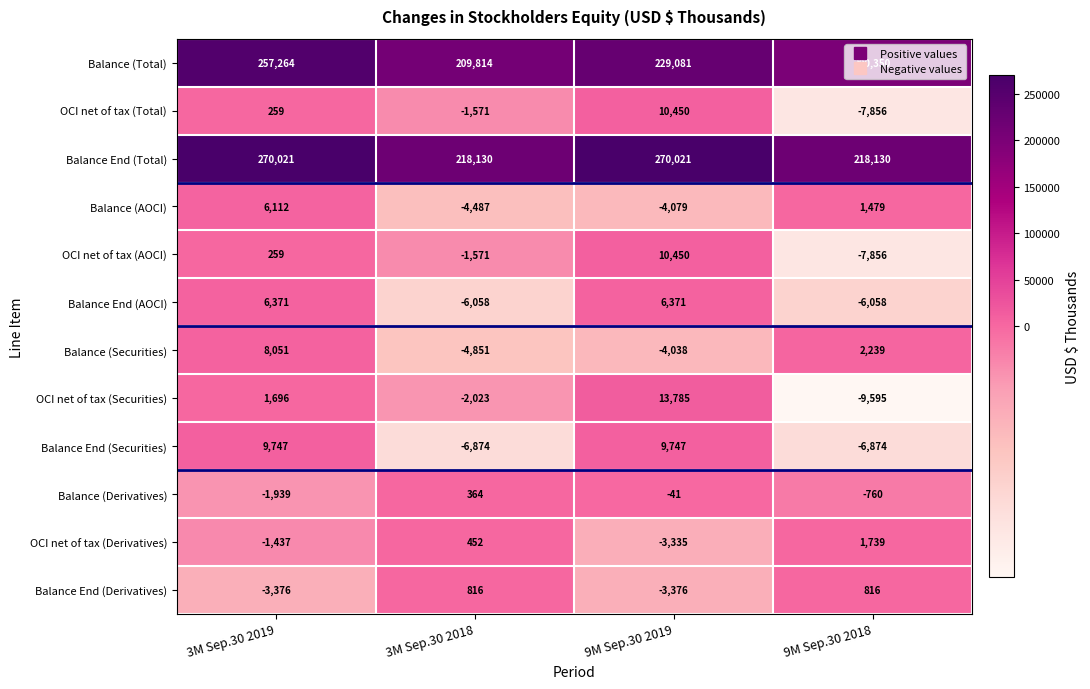

At how many categories does at least one series exceed 355?

4